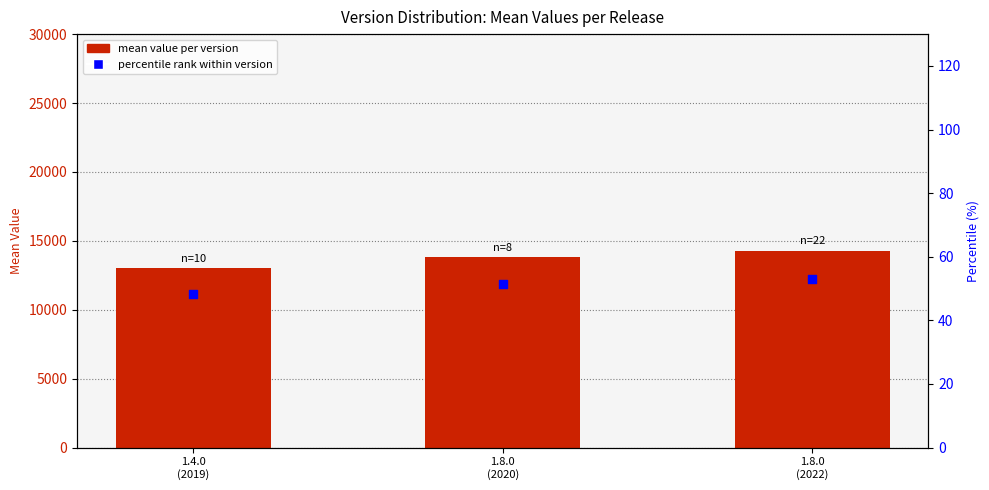

What is the total value across all series at 1.8.0
(2020)?

13888.1